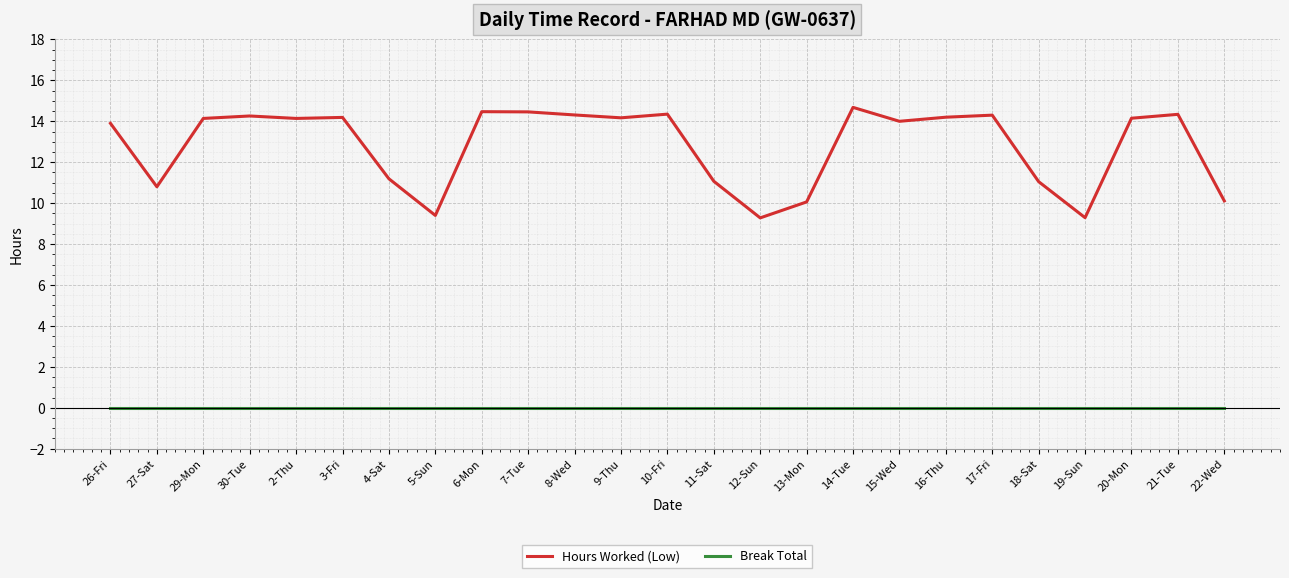

At which category does Hours Worked (Low) reach its first local valley?

27-Sat